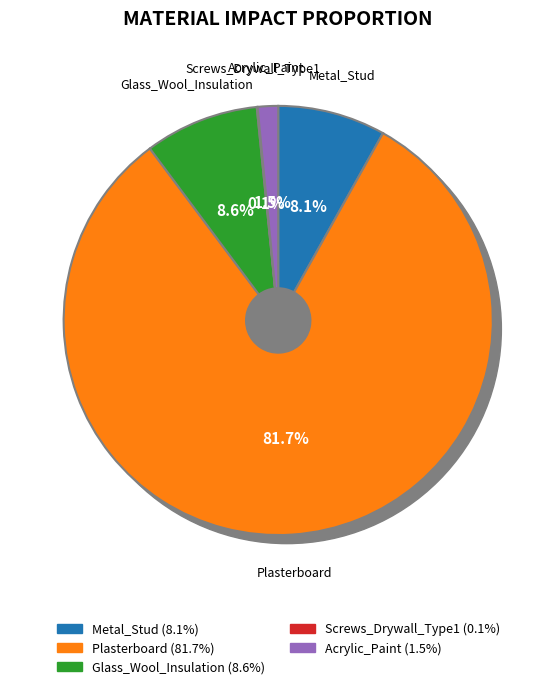

How many slices are in this pie chart?

5